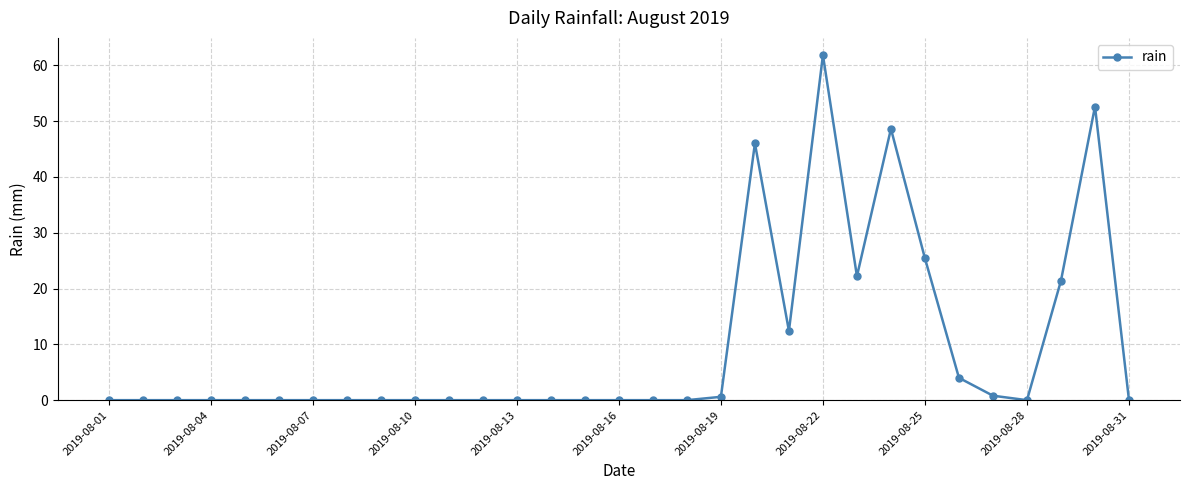

What is the difference between the second highest and second lowest values?

52.6